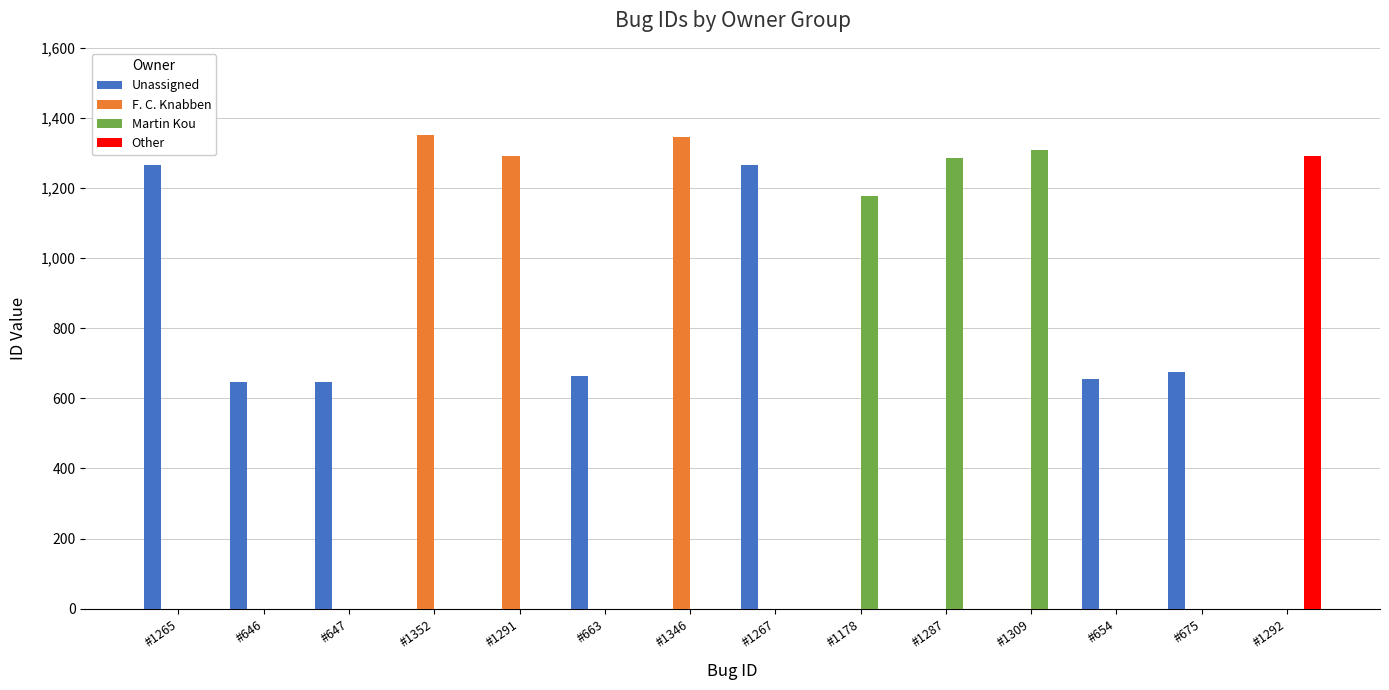

What is the average value of the F. C. Knabben series?

285